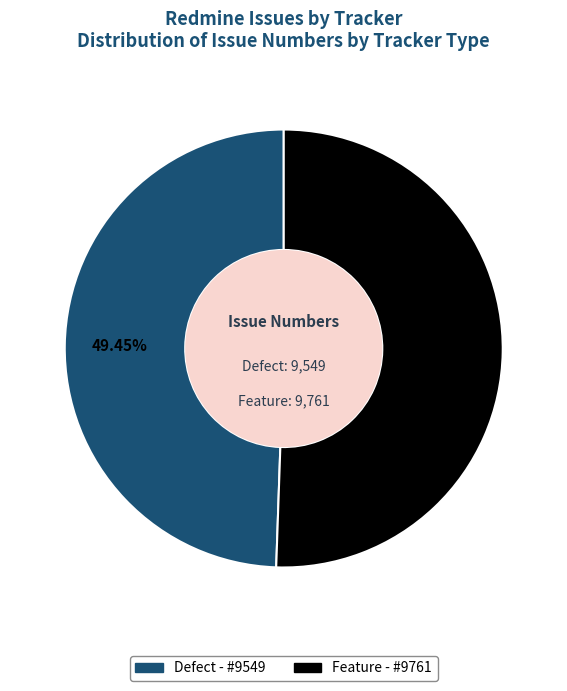

To the nearest percent, what percentage of the pie is Defect?

49%